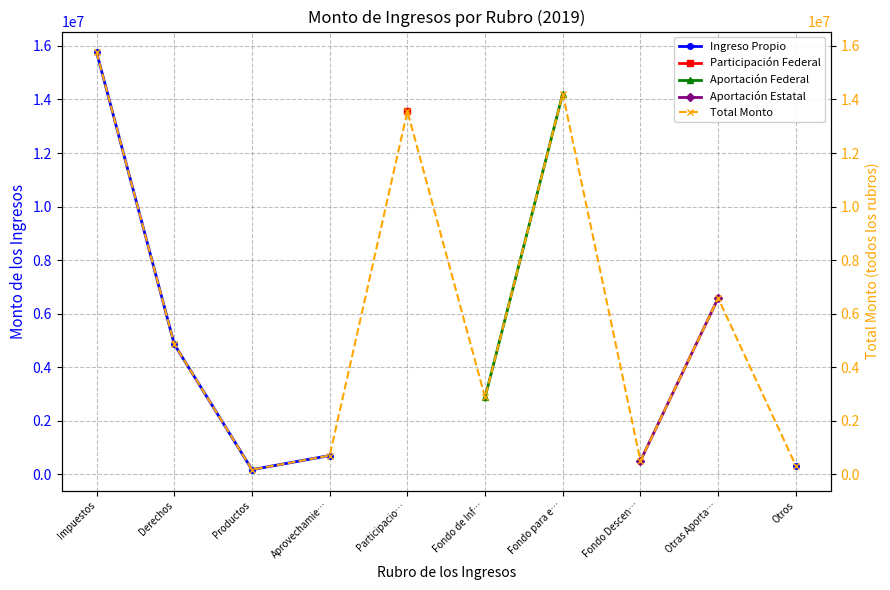

True or false: Aportación Estatal and Total Monto cross at least once.

False